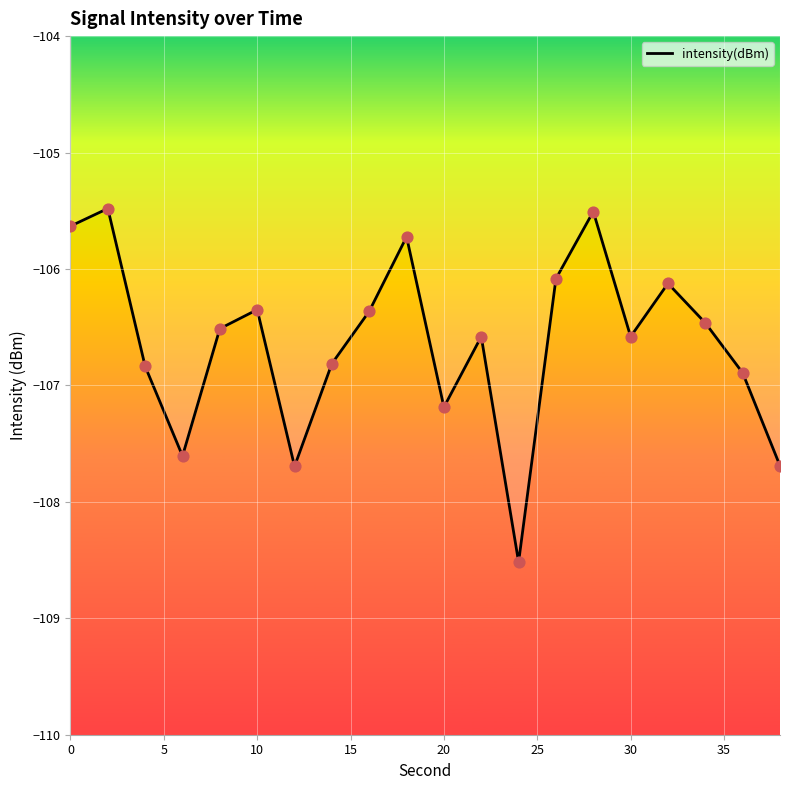

What is the smallest value displayed?

-108.5